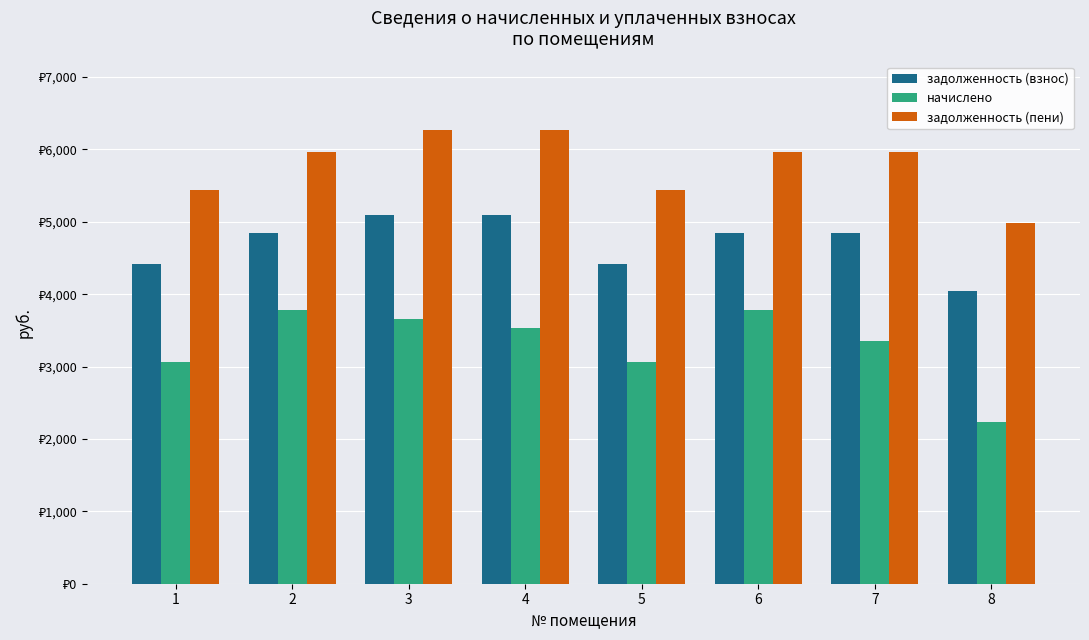

Rank the series by their average value, from highest to lowest.

задолженность (пени), задолженность (взнос), начислено